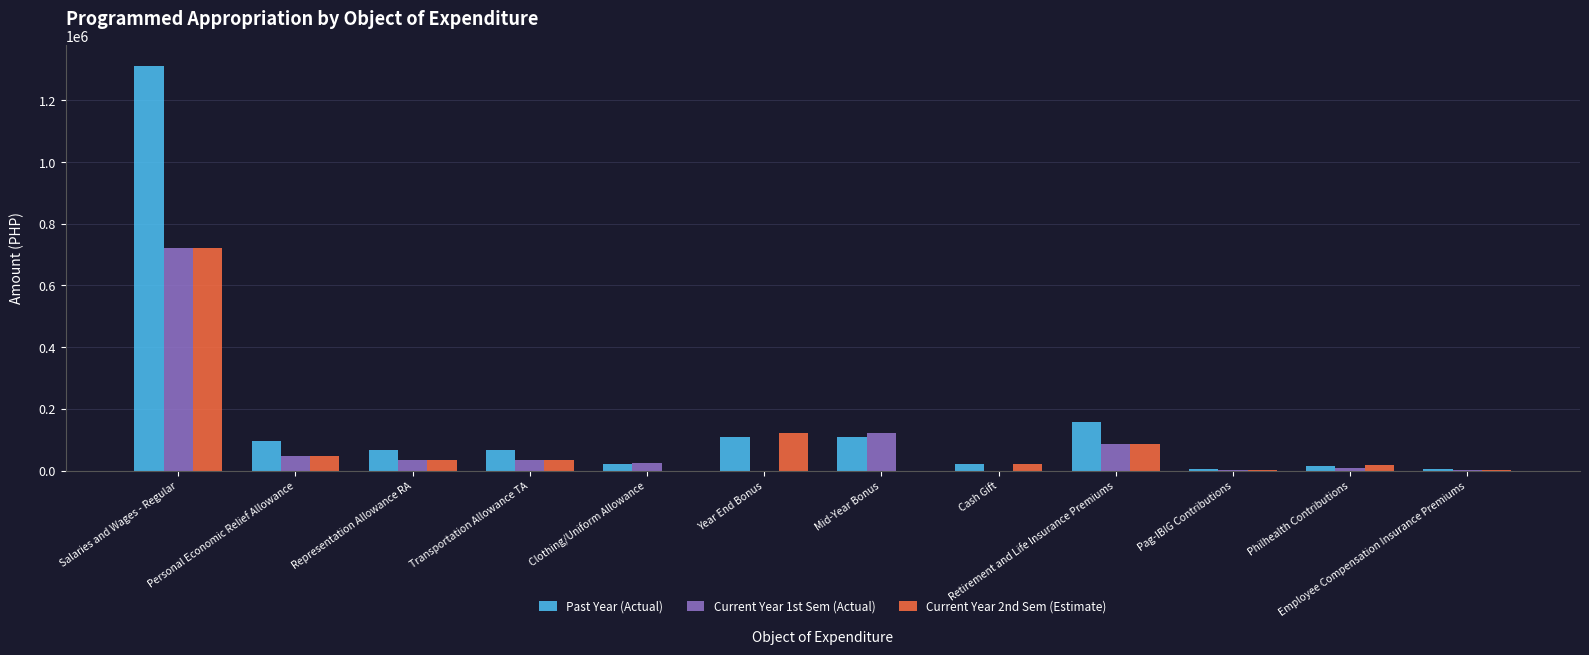

How many categories are shown in the chart?

12